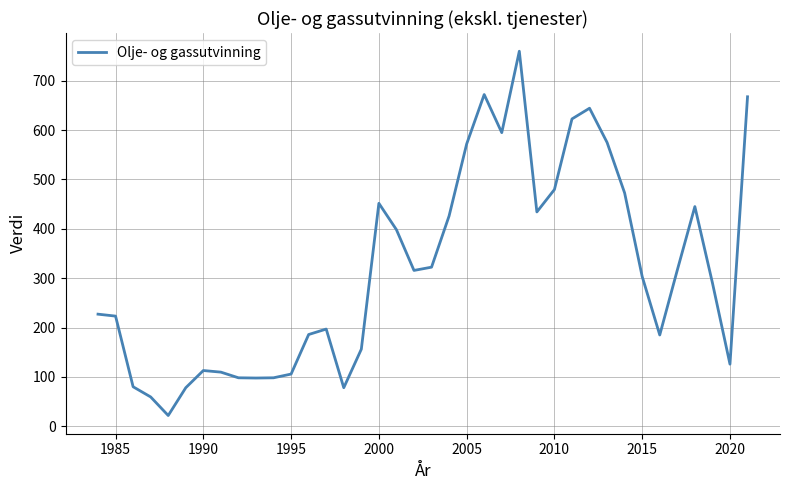

What is the maximum value shown in the chart?

759.7